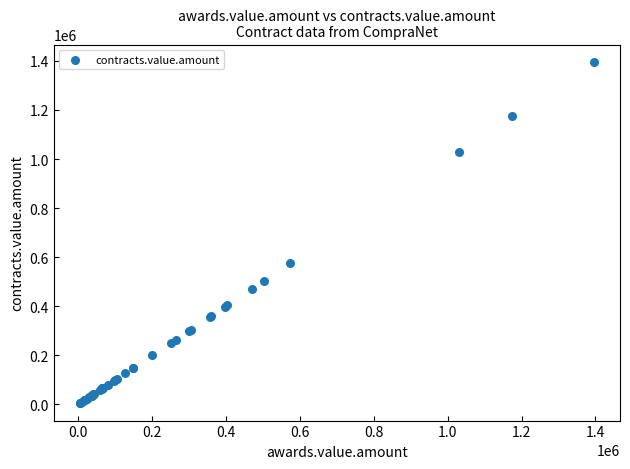

What Y value in the scatter plot is closest to 700444?

574730.0